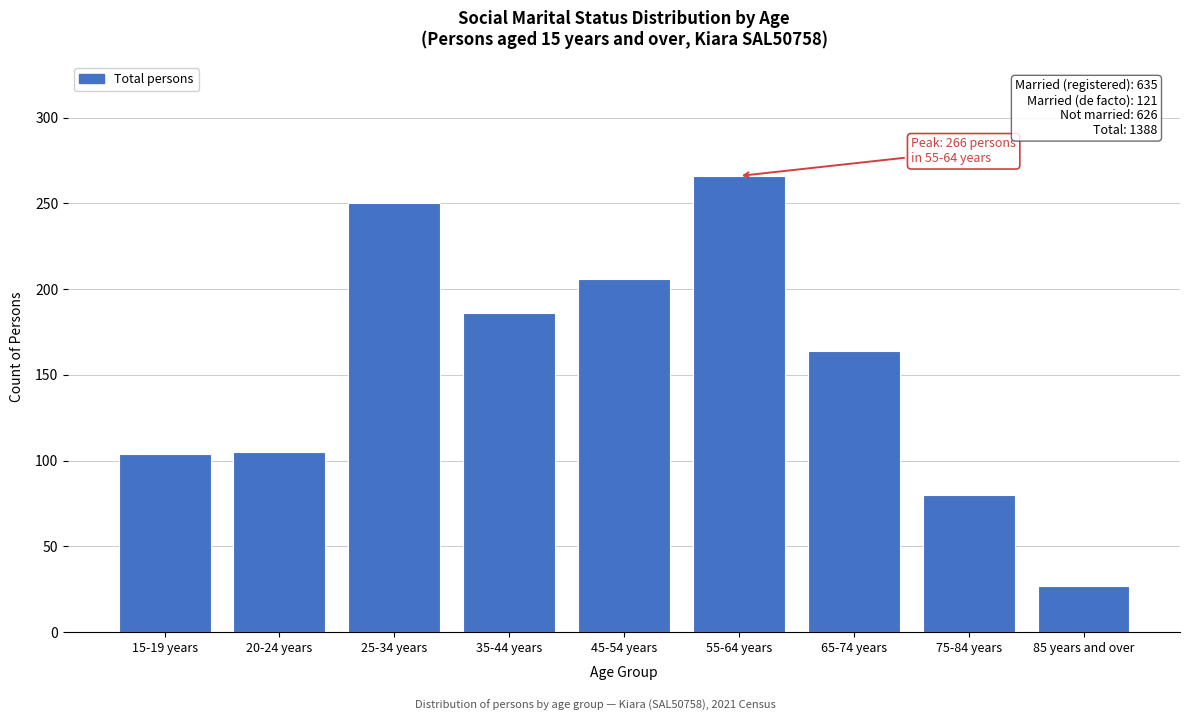

What is the sum of all values?

1388